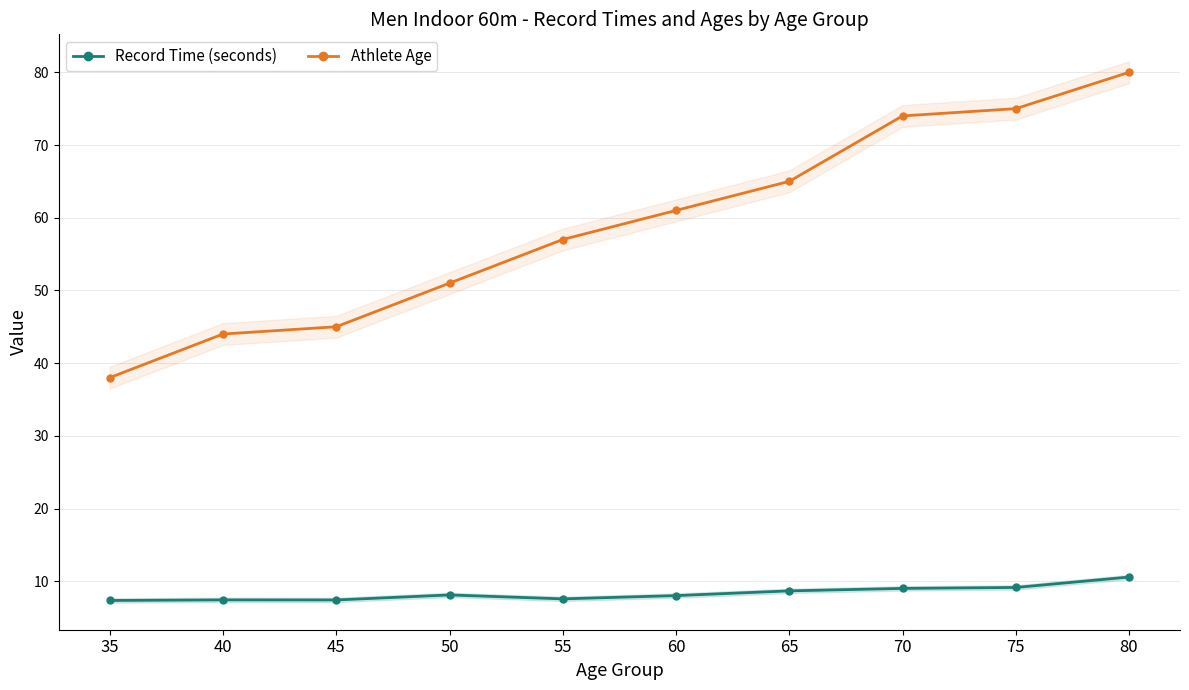

True or false: Athlete Age has a value of 65.0 at 65.

True